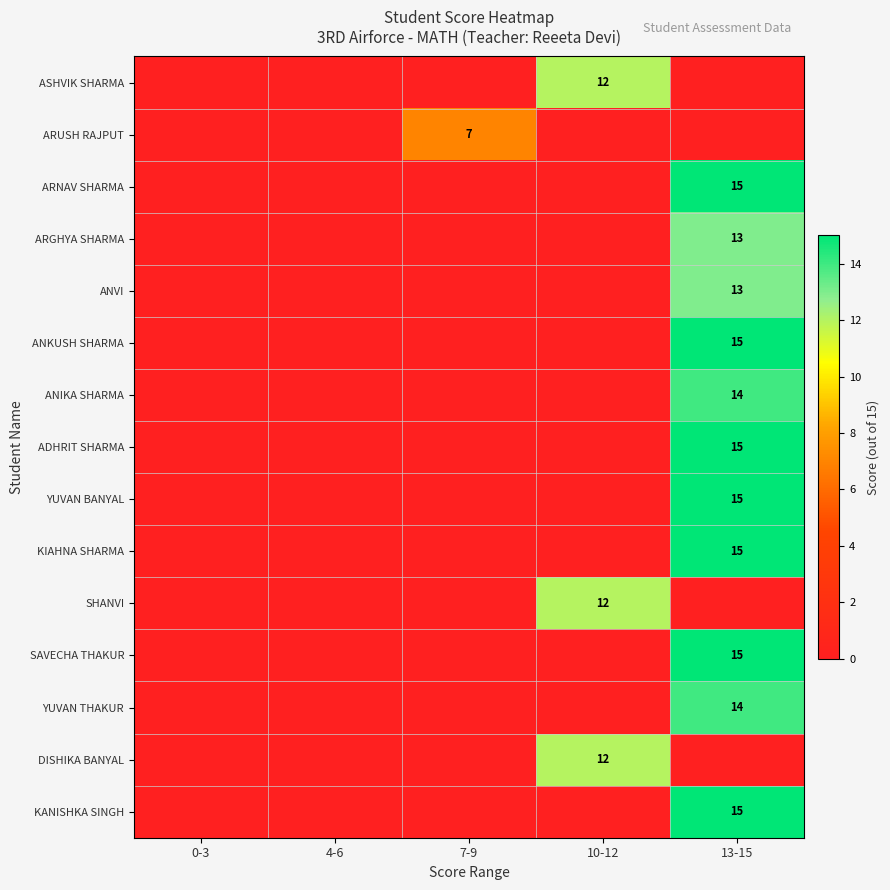

True or false: ANKUSH SHARMA has a value of 7 at 13-15.

False